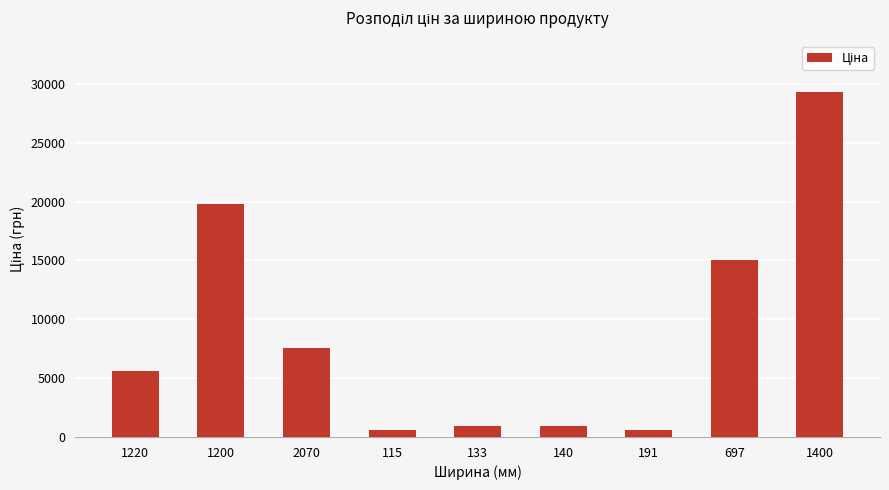

What is the difference between the second highest and second lowest values?

19229.0